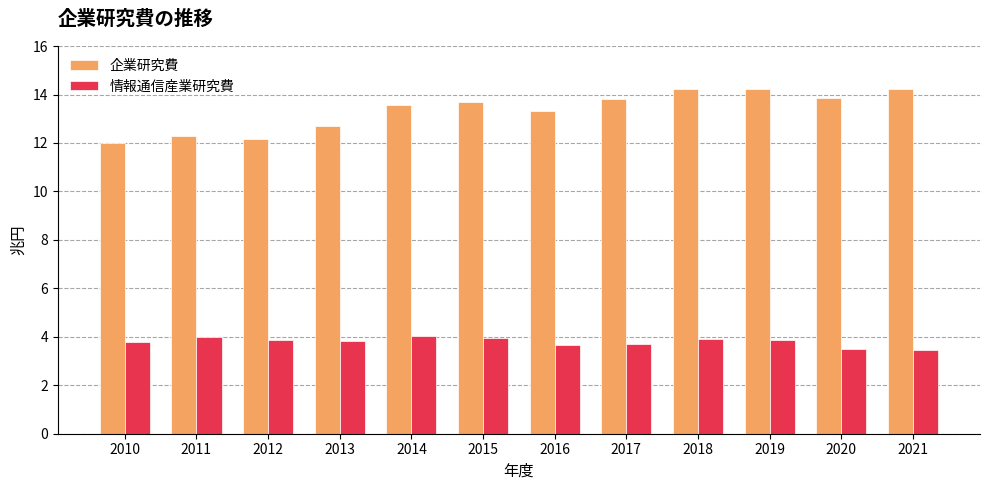

At 2016, list the series in order from largest to smallest.

企業研究費, 情報通信産業研究費